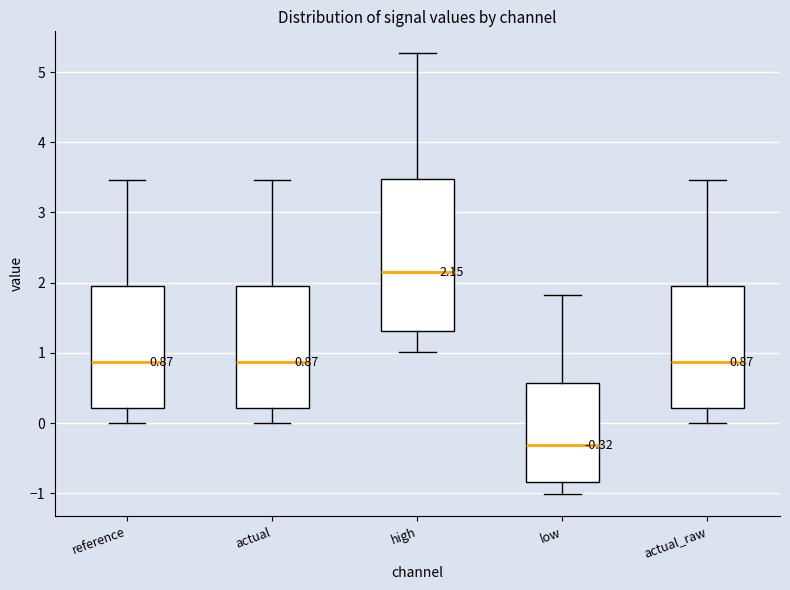

Which box's median line is the highest?

high